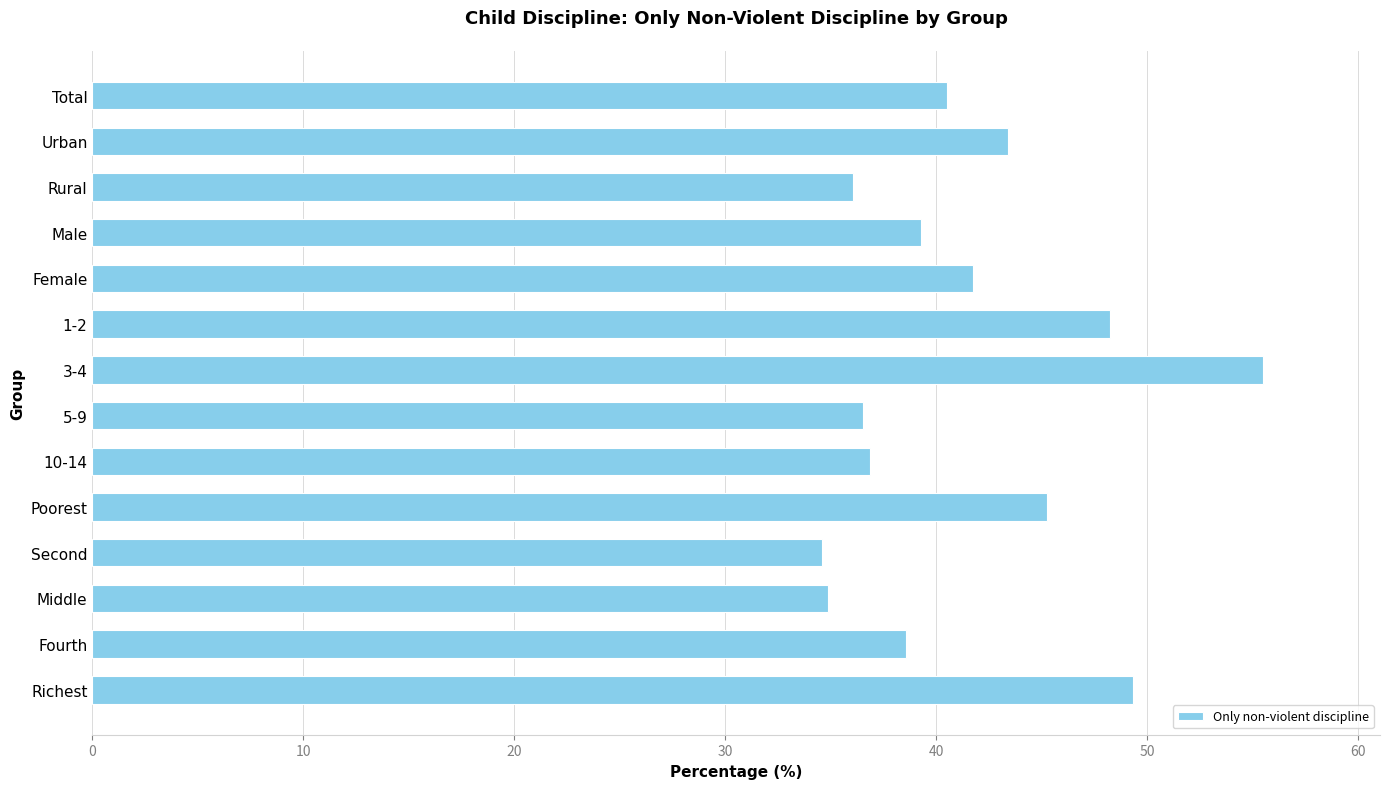

Which has a higher value, 5-9 or Richest?

Richest